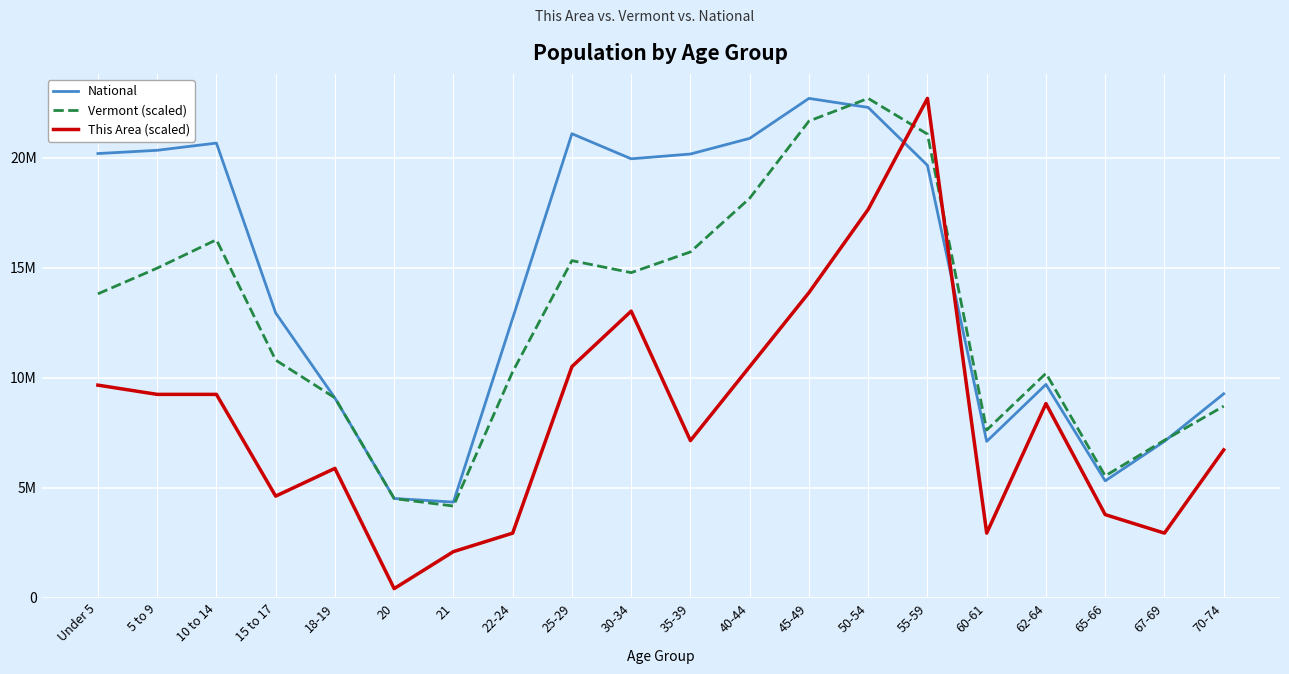

Which series has the largest total across all categories?

National